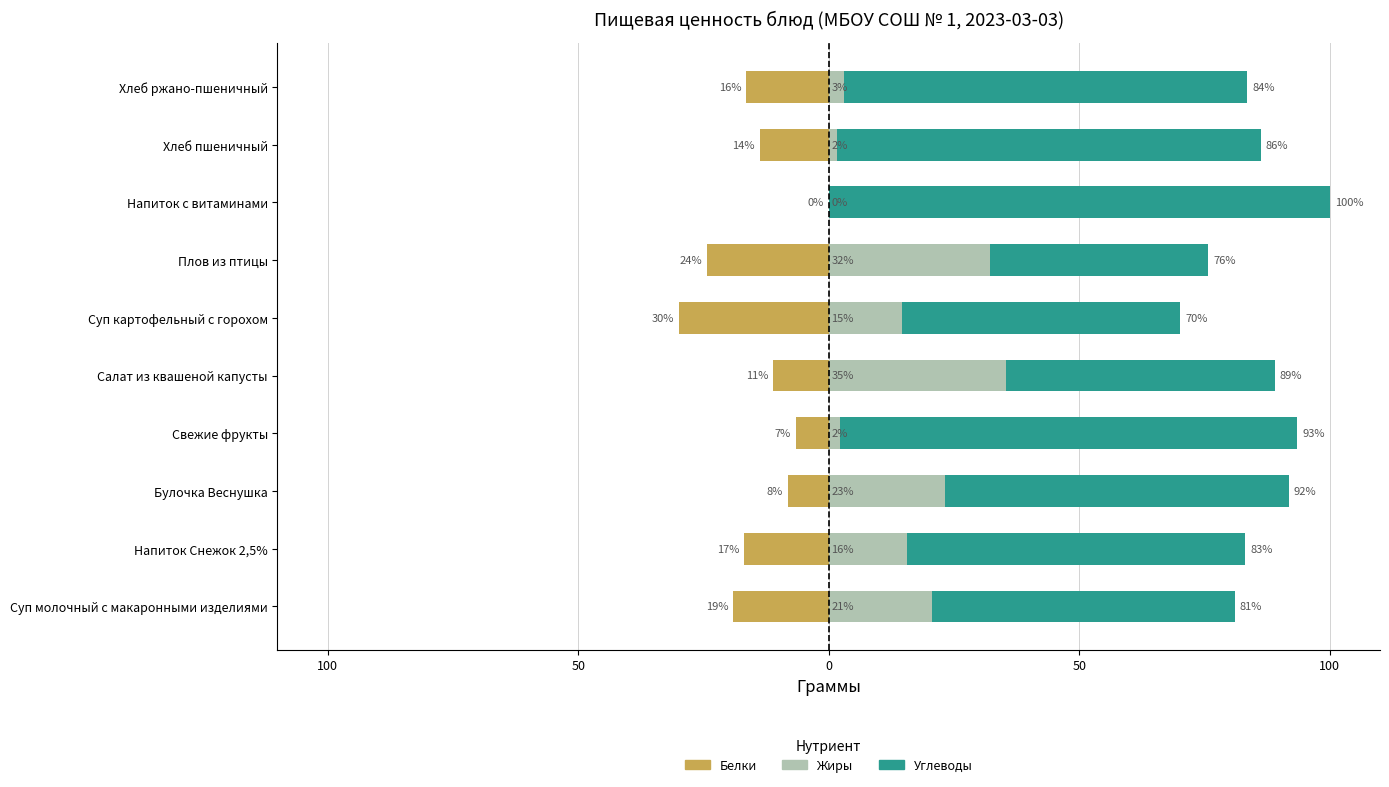

What are all the series names shown in the legend?

Белки, Жиры, Углеводы